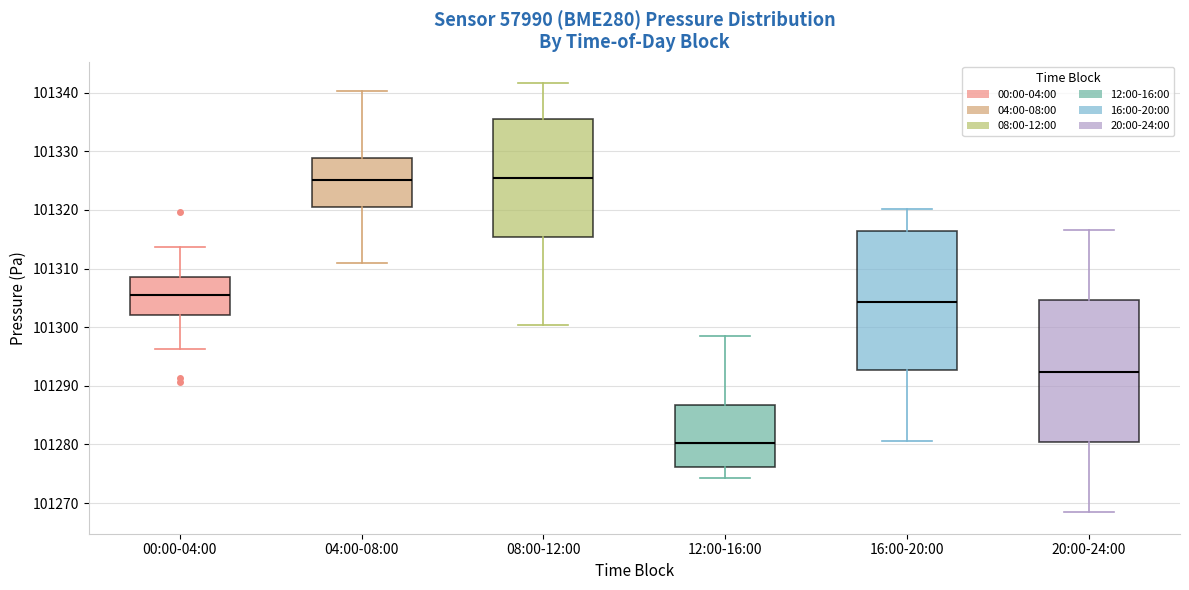

Reading left to right, transcribe this box plot: for each box, give where its median line is, the range the box spans, and where its two whiskers end, as read against the y-axis. The values are not printed on the chart, so give them approximately, as read against the axis.

00:00-04:00: median 101305, box 101302 to 101309, whiskers 101296 to 101314
04:00-08:00: median 101325, box 101320 to 101329, whiskers 101311 to 101340
08:00-12:00: median 101325, box 101315 to 101336, whiskers 101300 to 101342
12:00-16:00: median 101280, box 101276 to 101287, whiskers 101274 to 101299
16:00-20:00: median 101304, box 101293 to 101316, whiskers 101281 to 101320
20:00-24:00: median 101292, box 101280 to 101305, whiskers 101268 to 101317